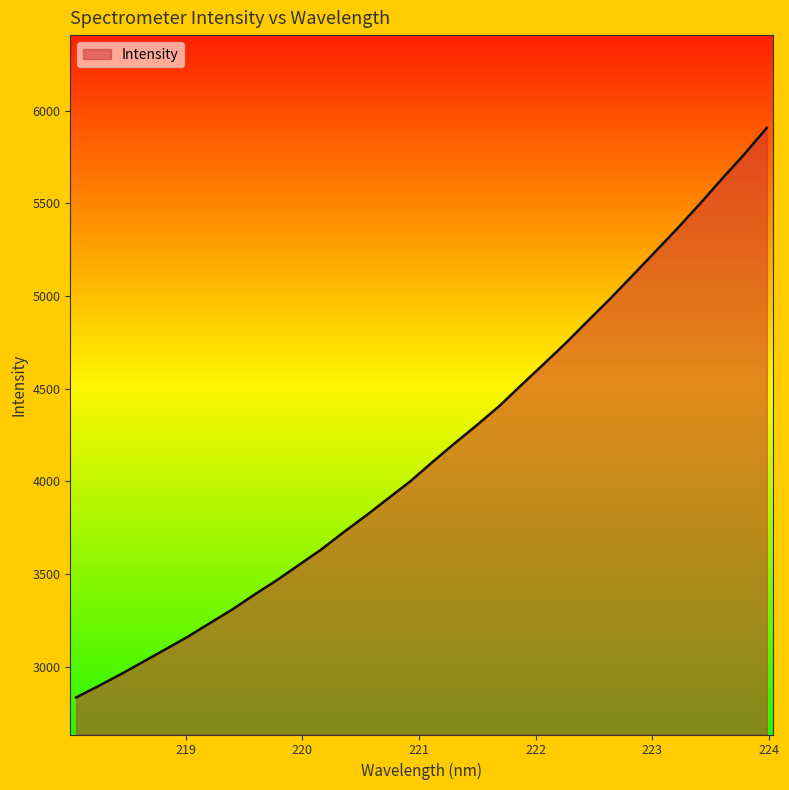

What is the greatest value displayed?

5906.7